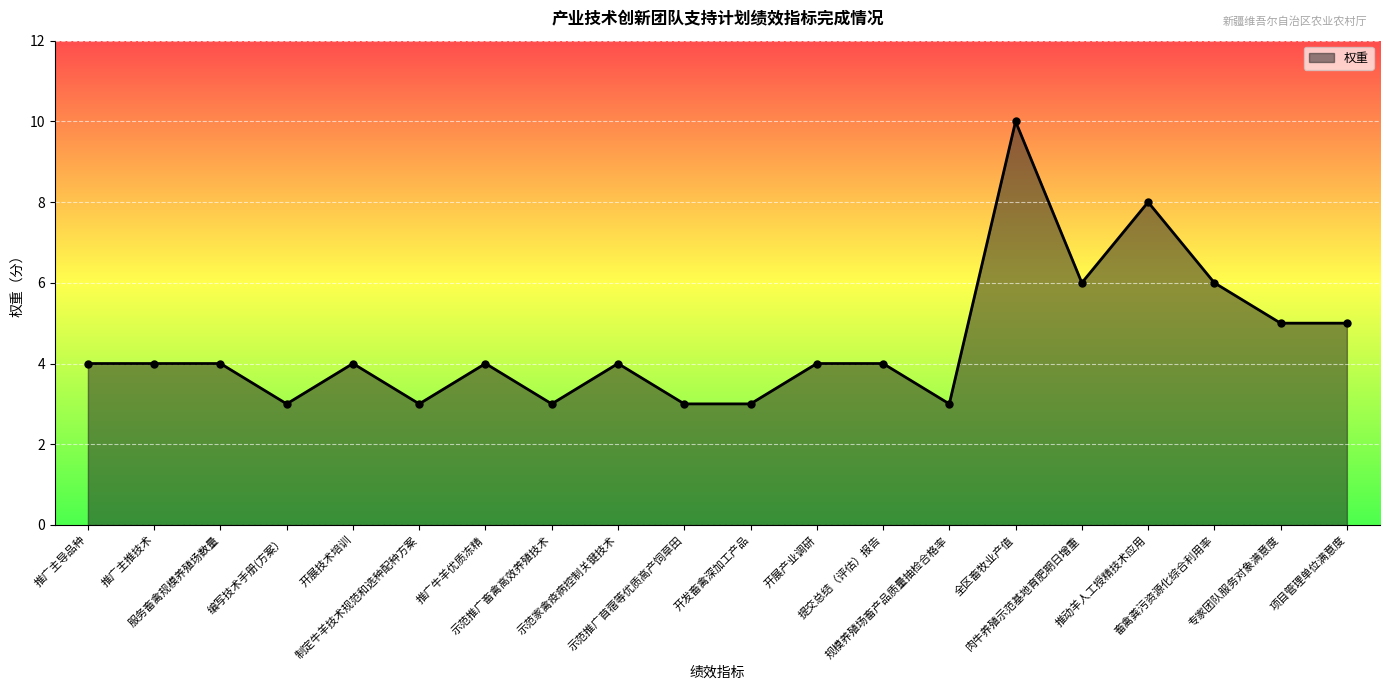

What is the value of the 17th point from the left?

8